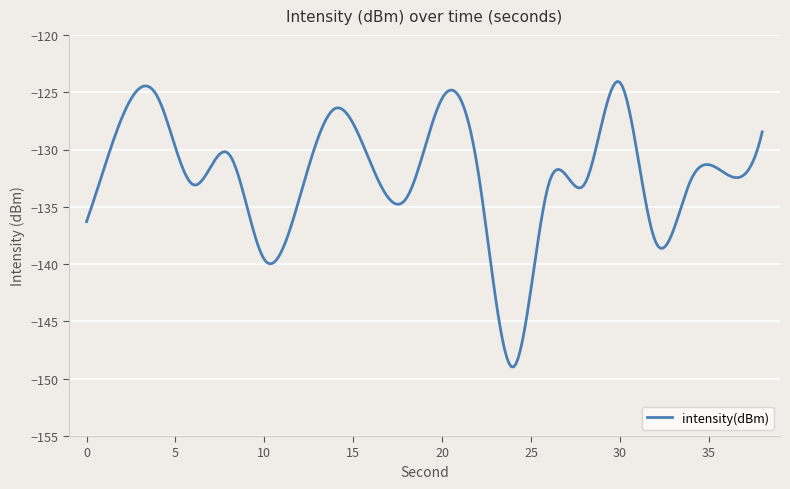

What is the greatest value displayed?

-124.1